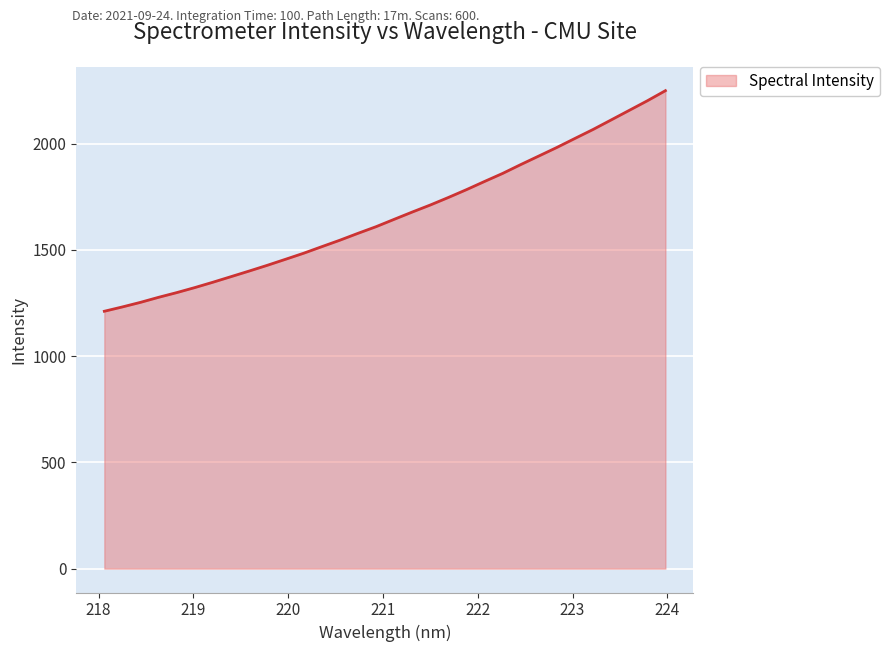

What is the smallest value displayed?

1211.5